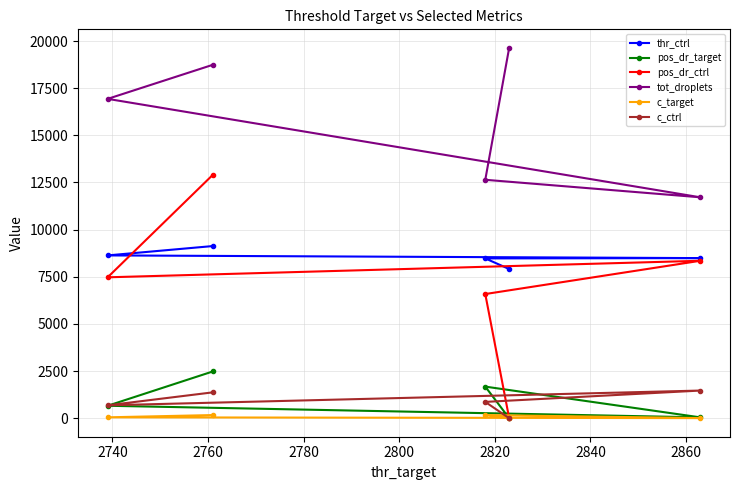

What is the maximum value shown in the chart?

19638.0